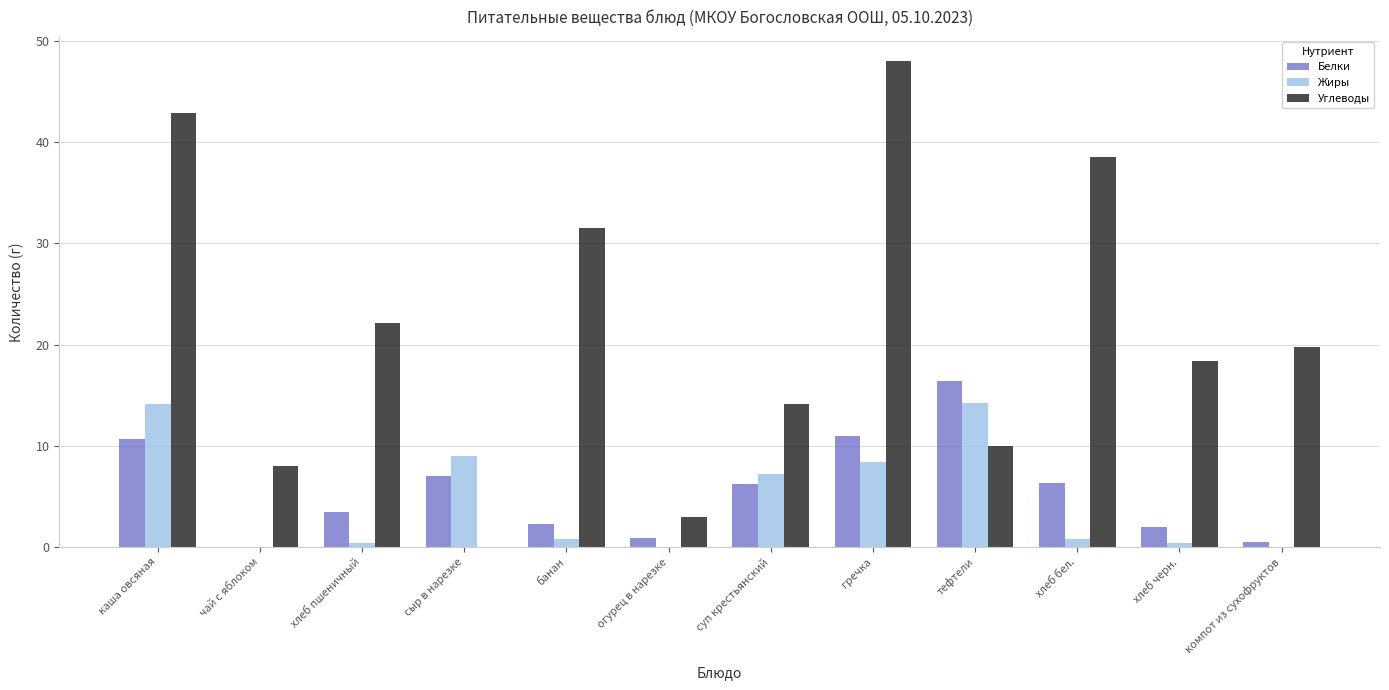

Between каша овсяная and суп крестьянский, which series saw the biggest shift?

Углеводы